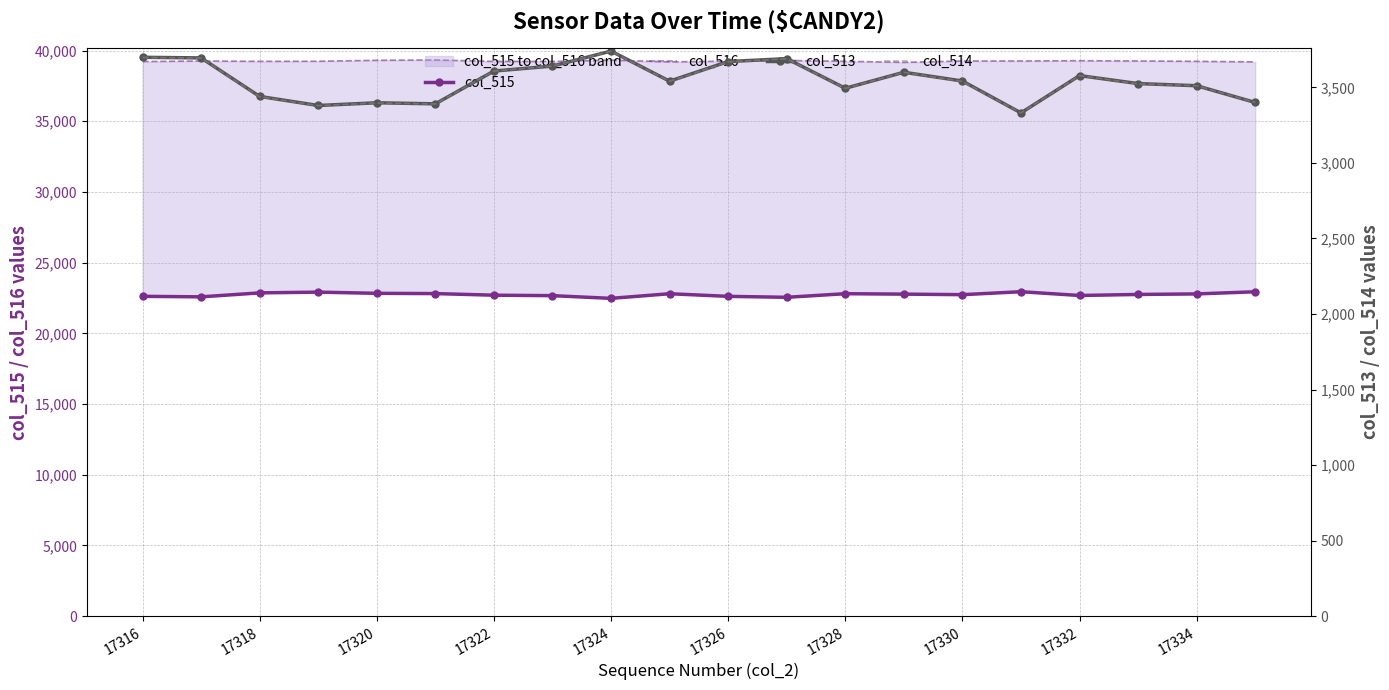

What is the value of the col_513 point at the 17th from the left?

3578